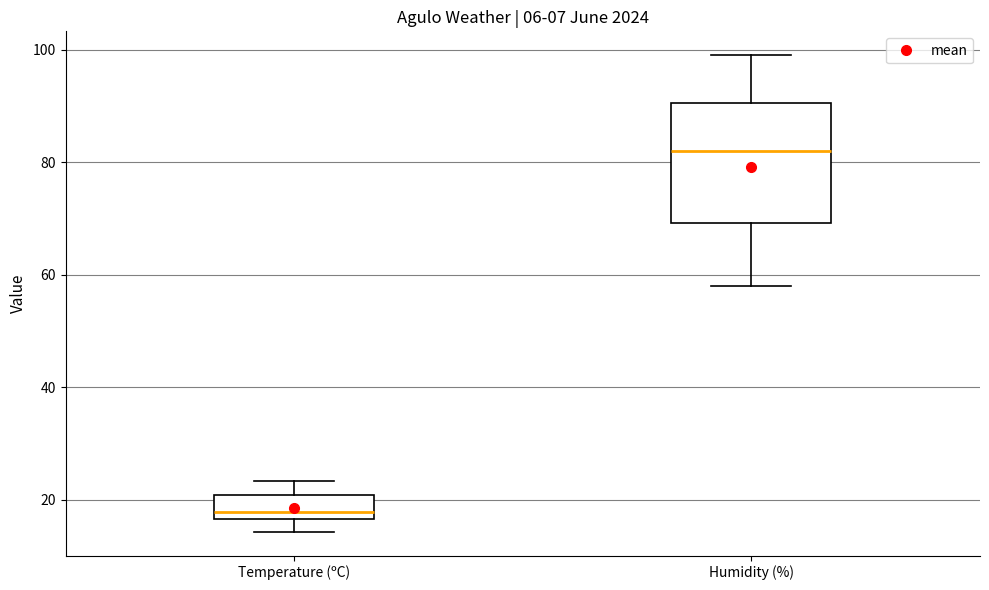

Which box is the tallest, from its lower edge to its upper edge?

Humidity (%)